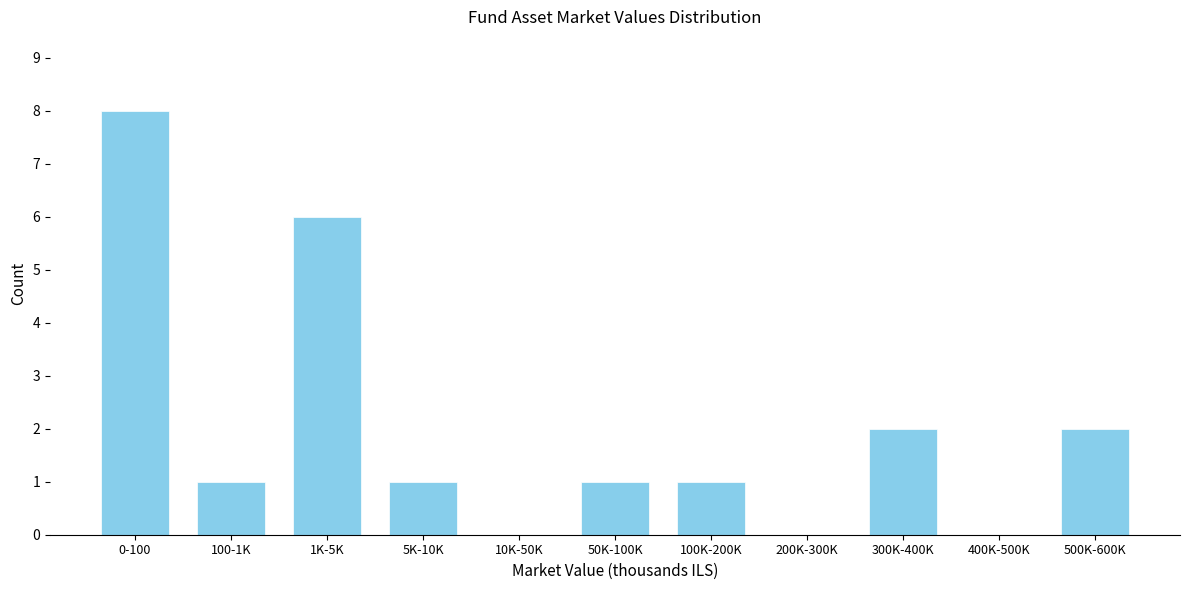

Reading left to right, what are all the values shown in this chart?

0-100=8	100-1K=1	1K-5K=6	5K-10K=1	10K-50K=0	50K-100K=1	100K-200K=1	200K-300K=0	300K-400K=2	400K-500K=0	500K-600K=2